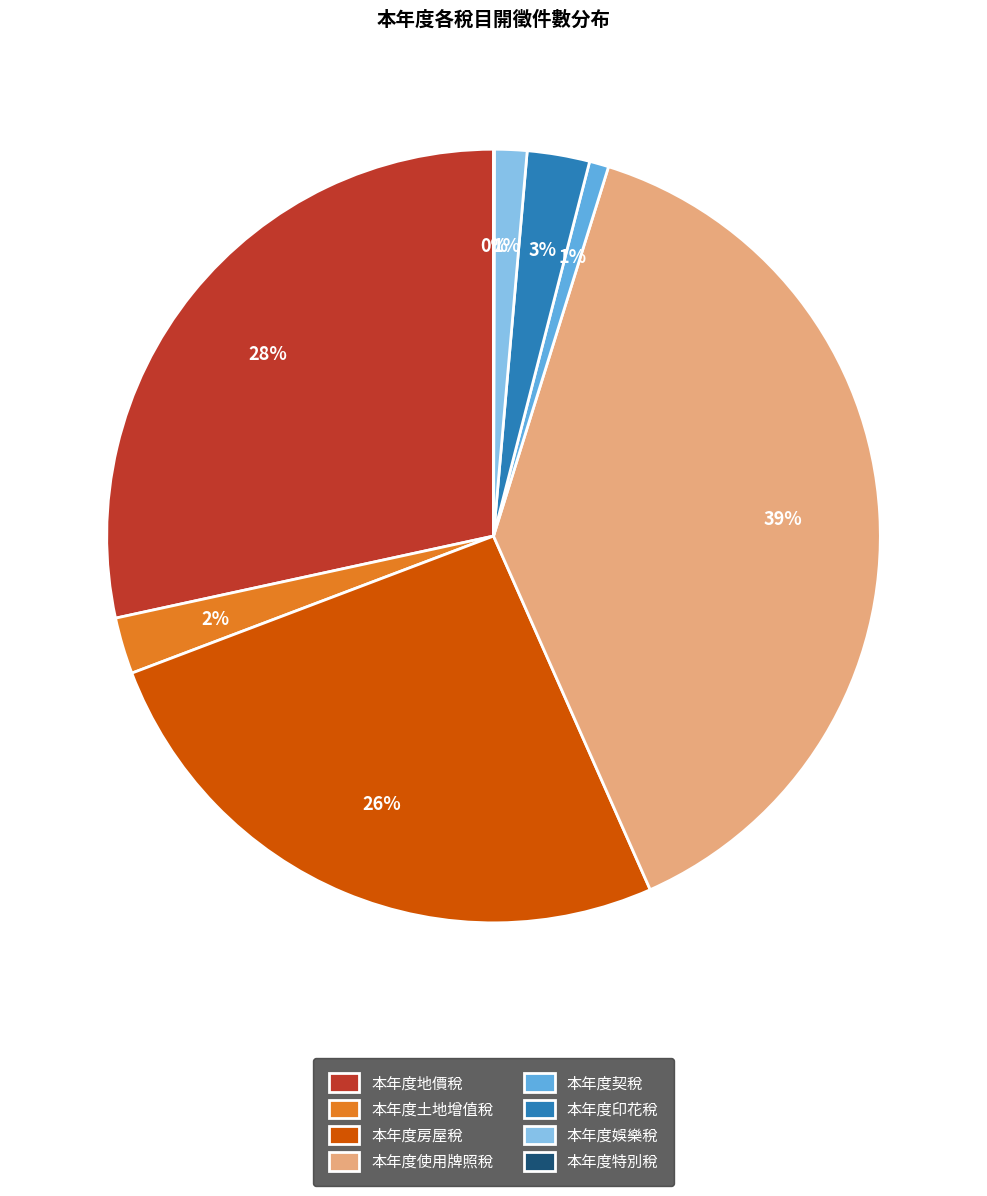

To the nearest percent, what is the average slice percentage?

12%